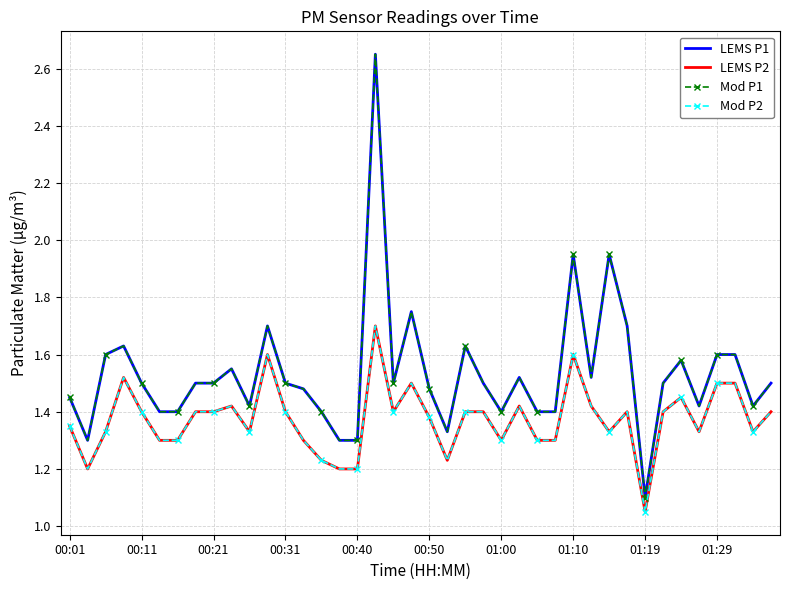

What is the minimum value for Mod P1?

1.1